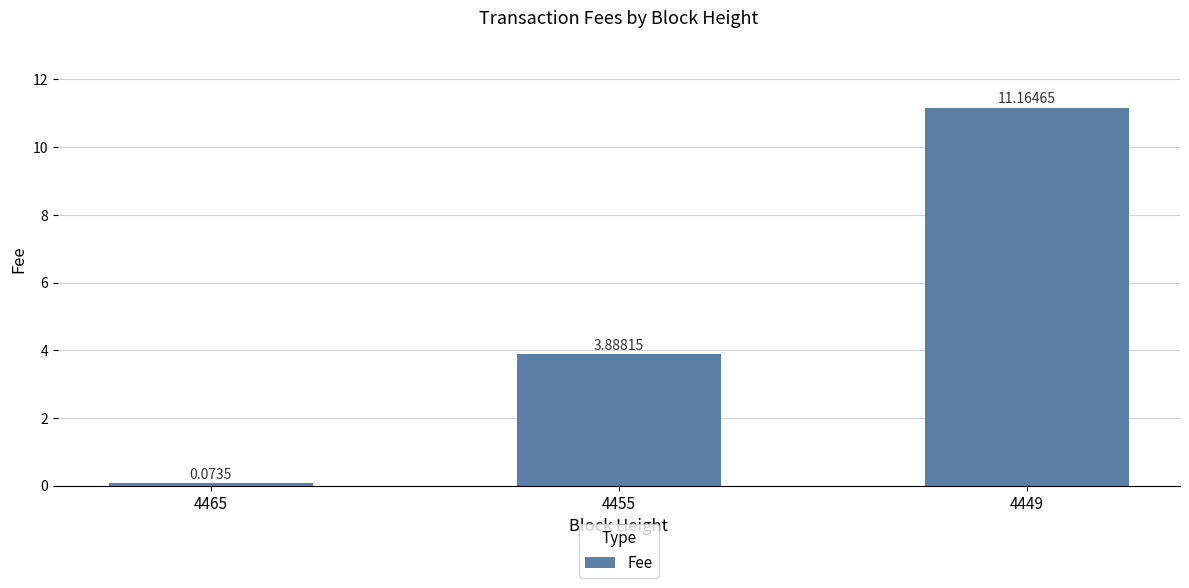

What is the difference between the second highest and minimum values?

3.8